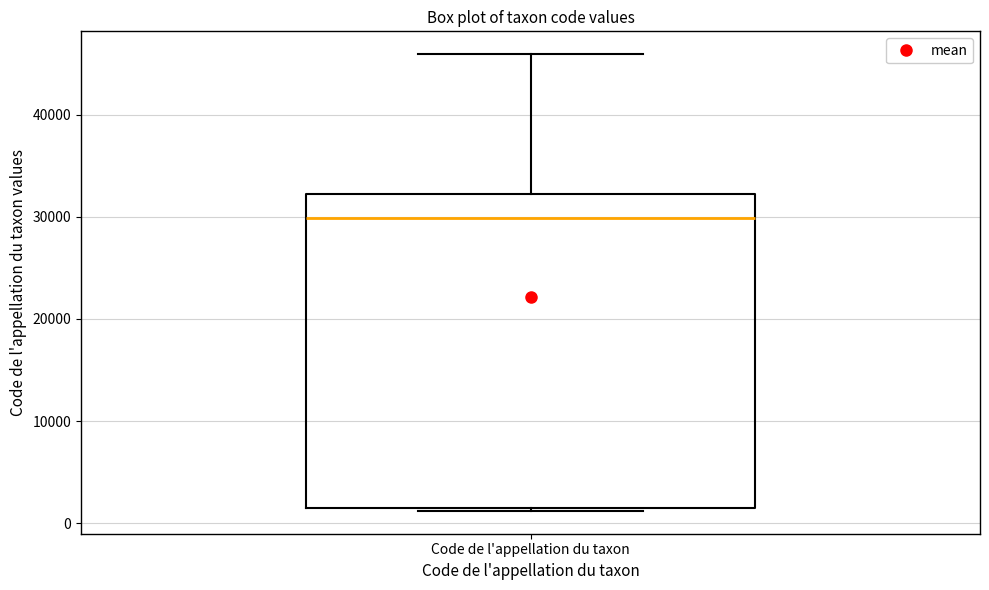

Read this box plot against the y-axis: the position of the median line, the range covered by the box, and the ends of both whiskers. The values are not printed on the chart, so give them approximately, as read against the axis.

median 30000, box 2000 to 32000, whiskers 1000 to 46000